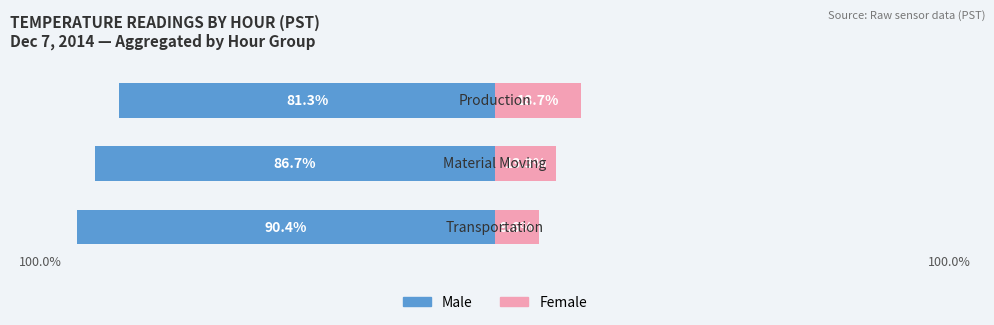

What is the value of the Female bar at the 2nd from the left?

13.3